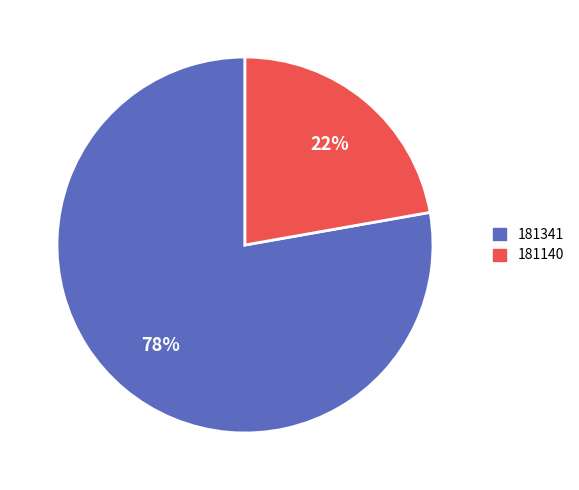

To the nearest percent, what is the combined percentage of 181341 and 181140?

100%